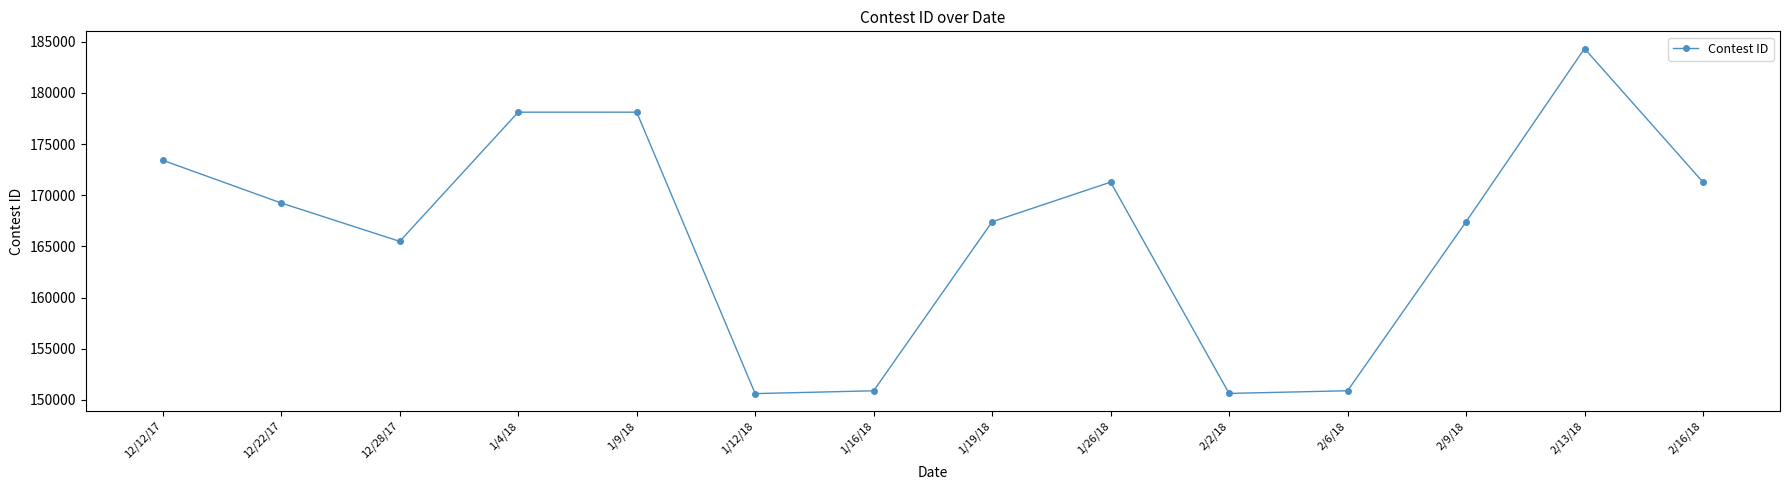

What is the greatest value displayed?

184328